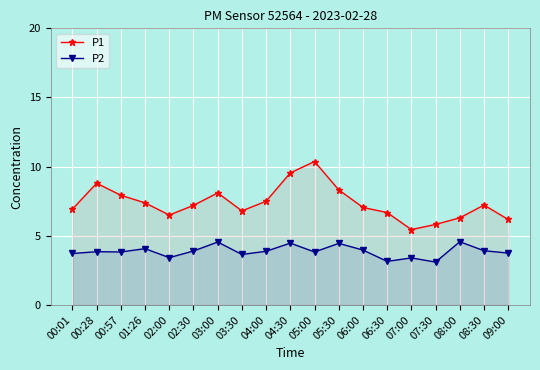

Where is P2 nearest to the value 3?

07:30